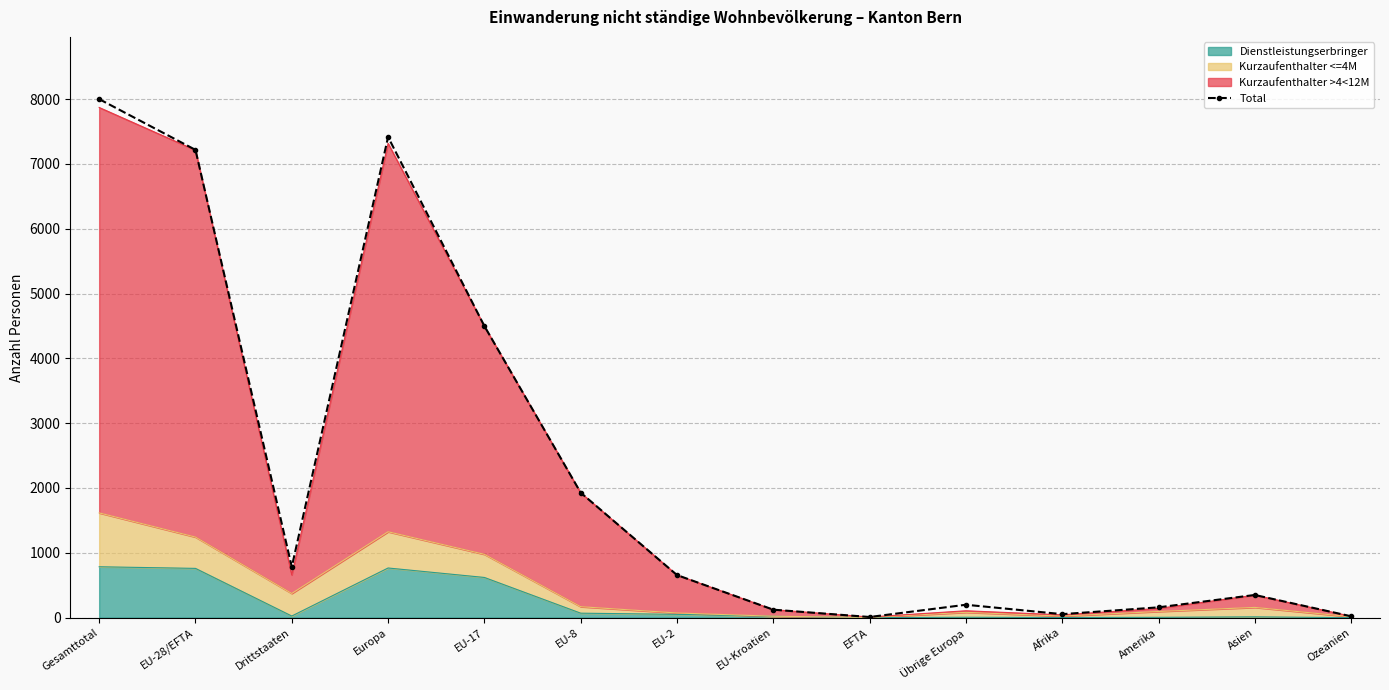

What is the label of the 8th point from the left?

EU-Kroatien